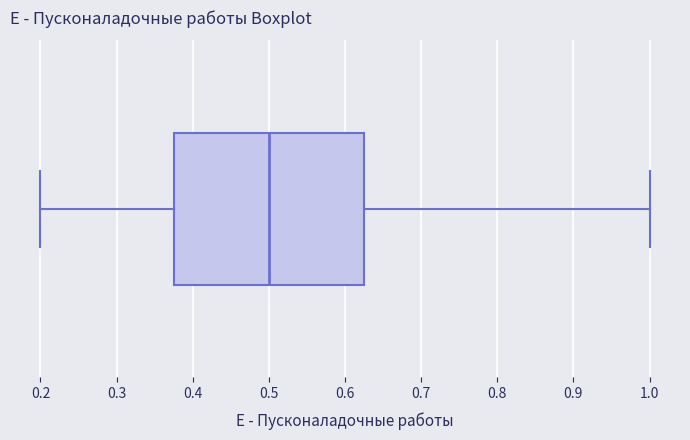

Where does the right whisker of the box end on the x-axis? The values are not printed on the chart, so give them approximately, as read against the axis.

1.00